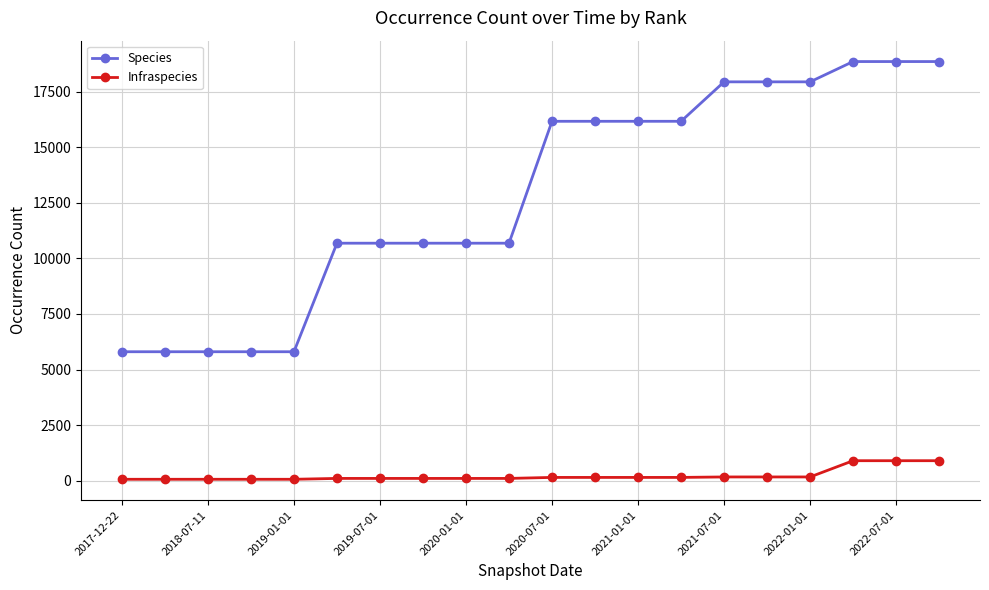

Which series has the largest total across all categories?

Species